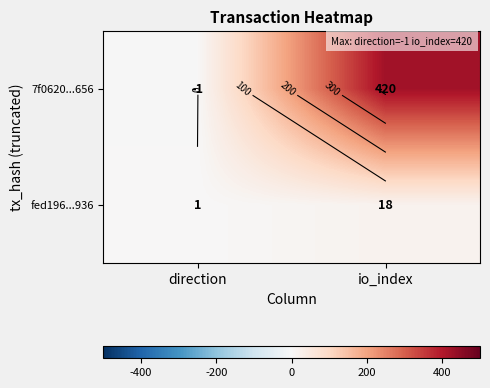

What is the difference between the maximum and minimum values in the fed196...936 series?

17